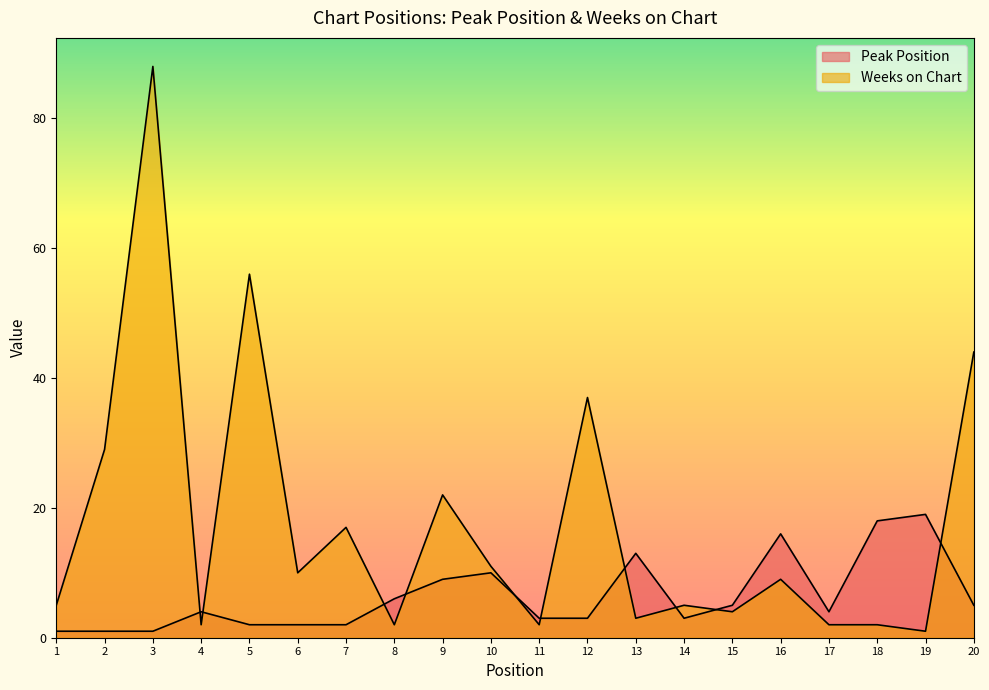

The Peak Position series shows 1 at 3. True or false?

True